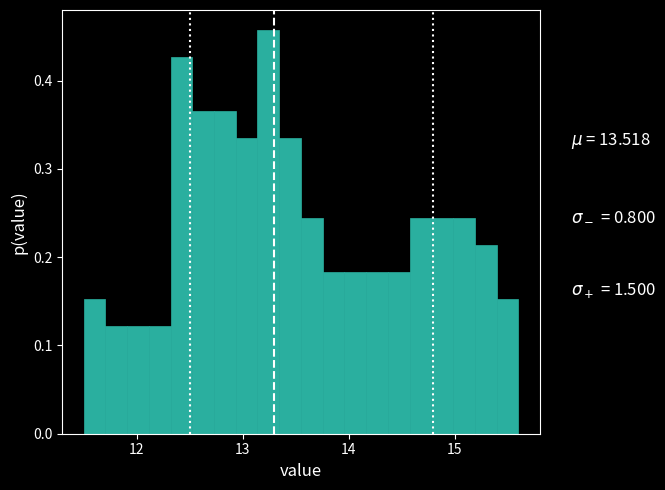

Read against the x-axis, roughly where is the centre of the tallest bar?

13.2